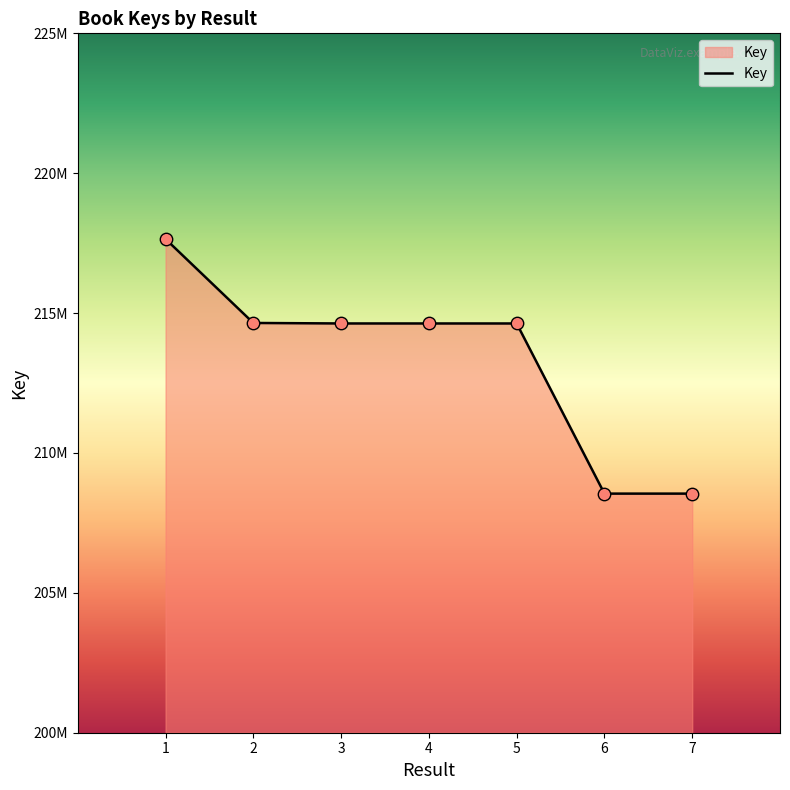

What is the change in value from 1 to 2?

-3000660